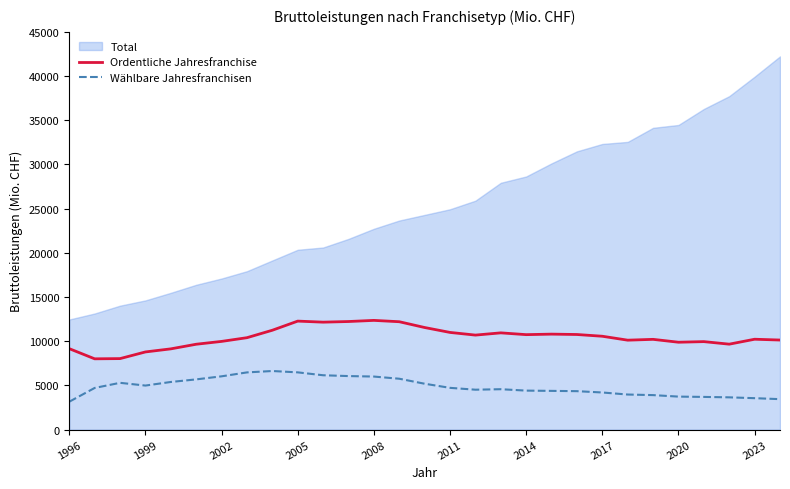

Which series has the largest total across all categories?

Total